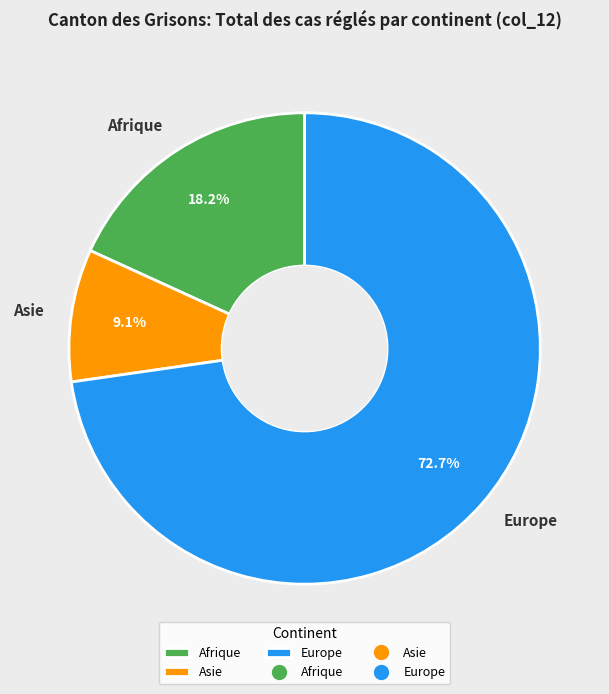

Which category has the biggest portion of the pie?

Europe